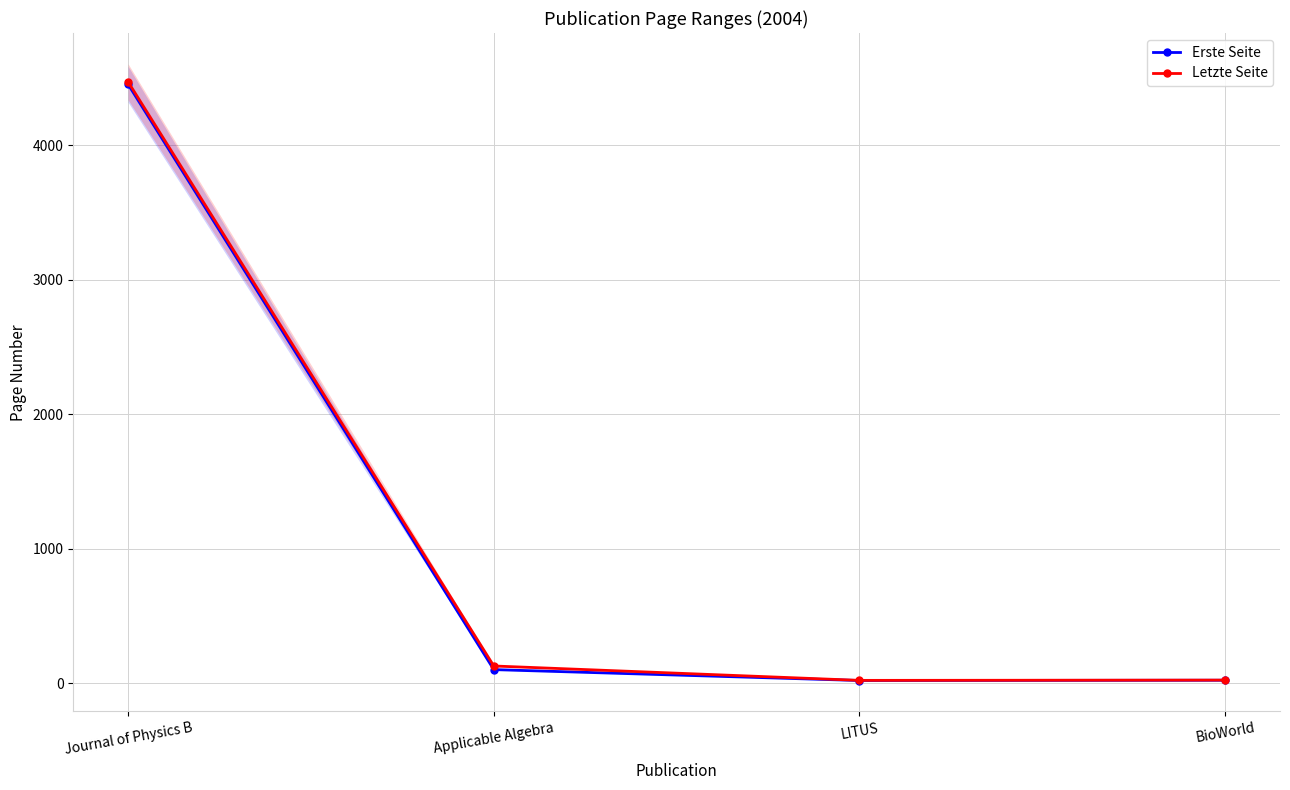

Which category has the lowest value in the Letzte Seite series?

LITUS